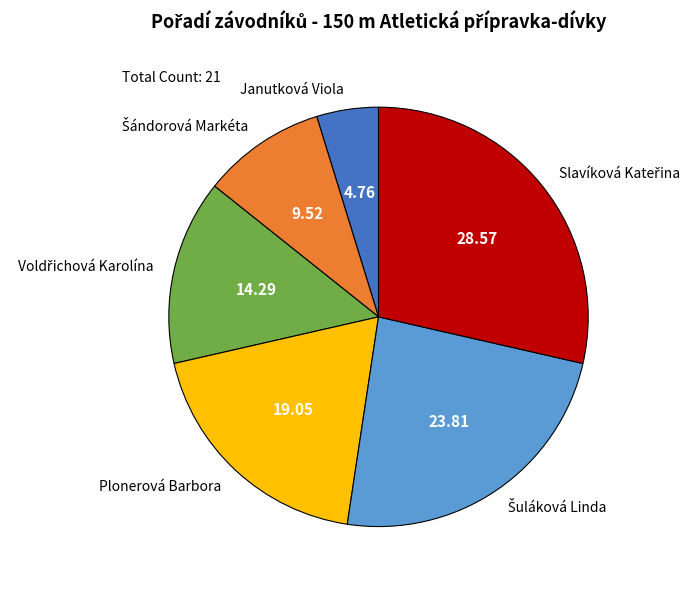

Is there a majority slice in this chart?

No